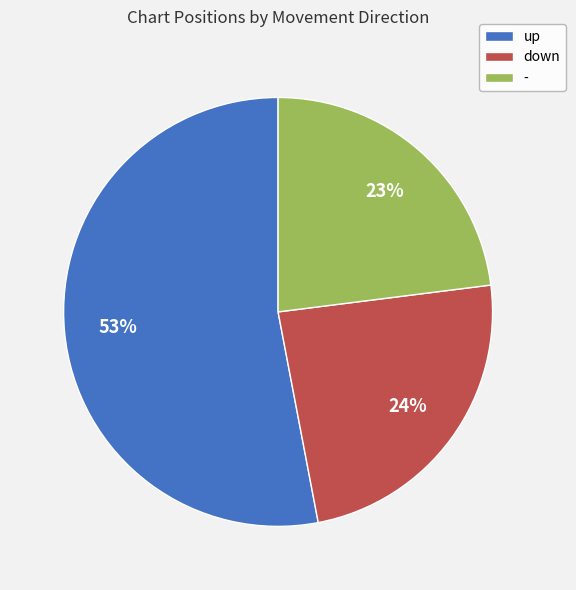

How many segments does this pie chart have?

3